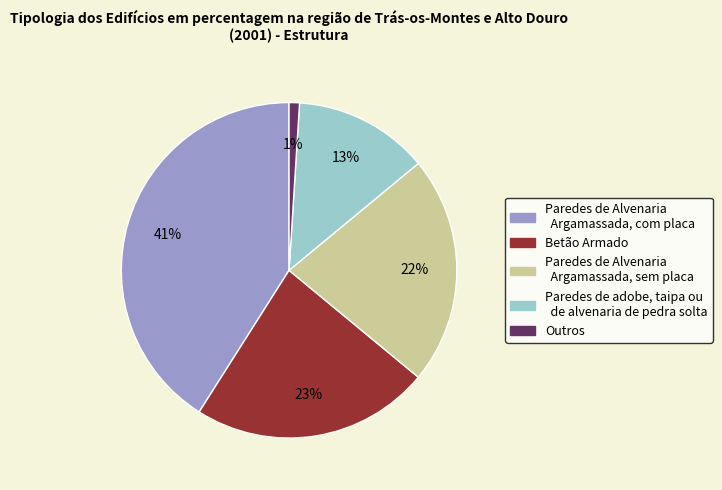

To the nearest percent, what is the difference between the largest and smallest slice percentages?

40%